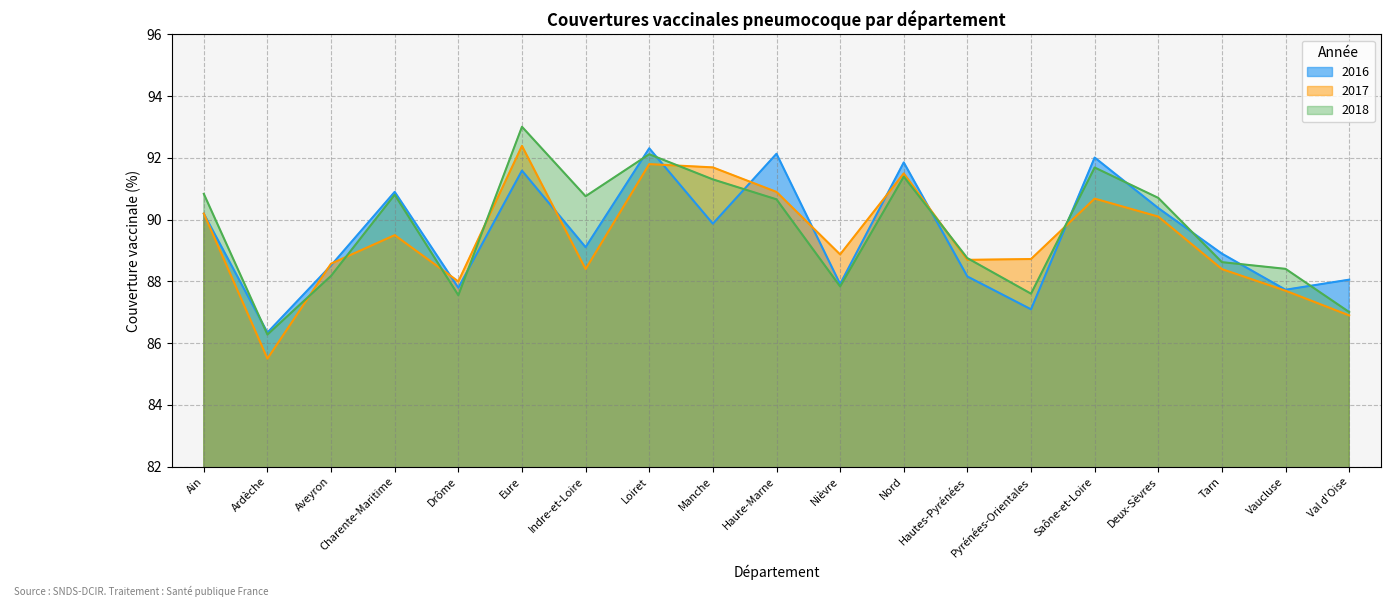

What is the value of the 2017 point at the 8th from the left?

91.8